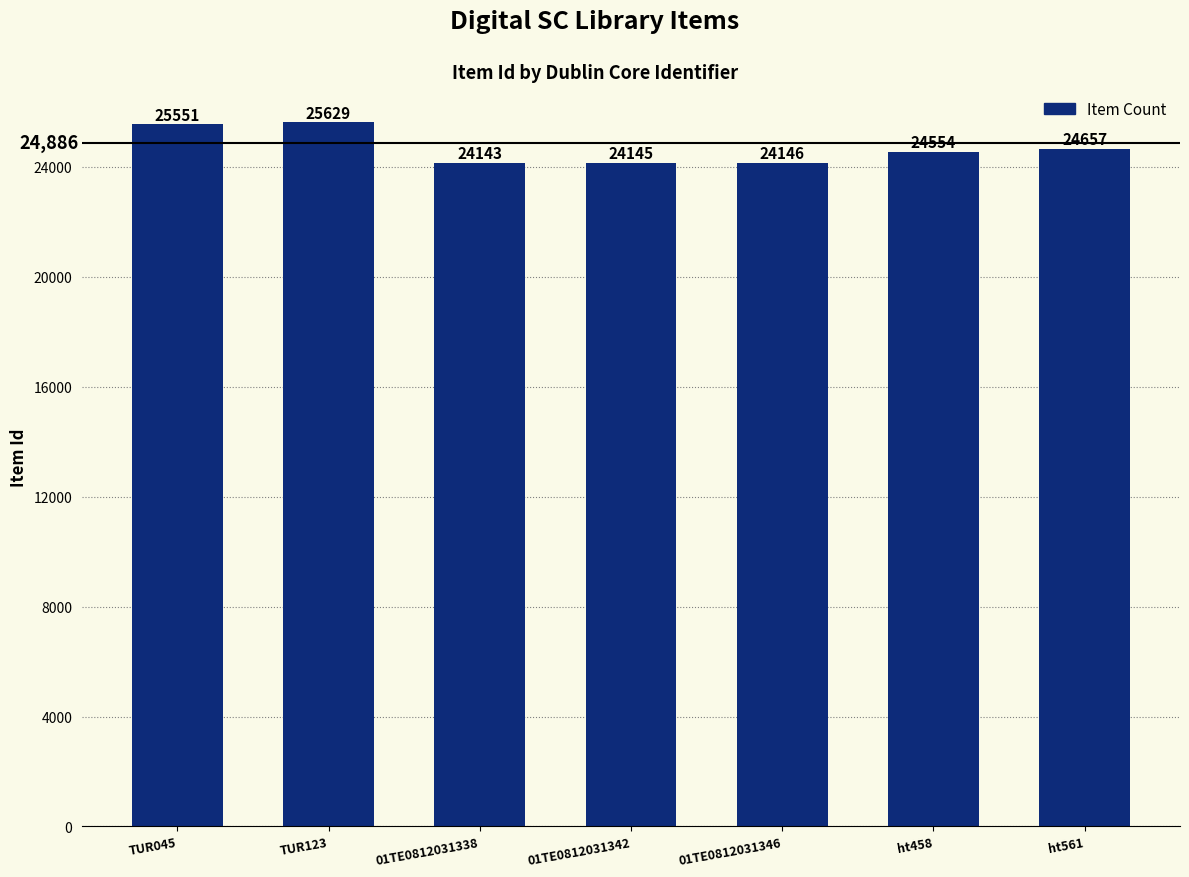

How many distinct data groups are displayed?

1